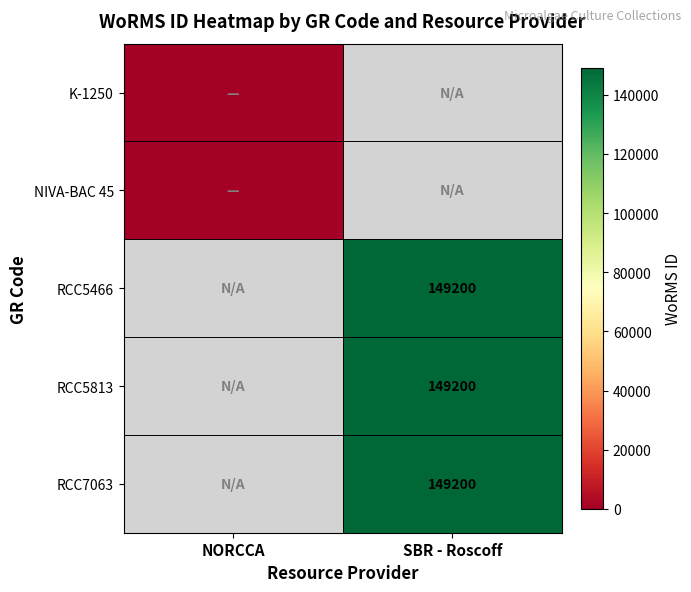

True or false: RCC7063 has a value of 69239 at SBR - Roscoff.

False